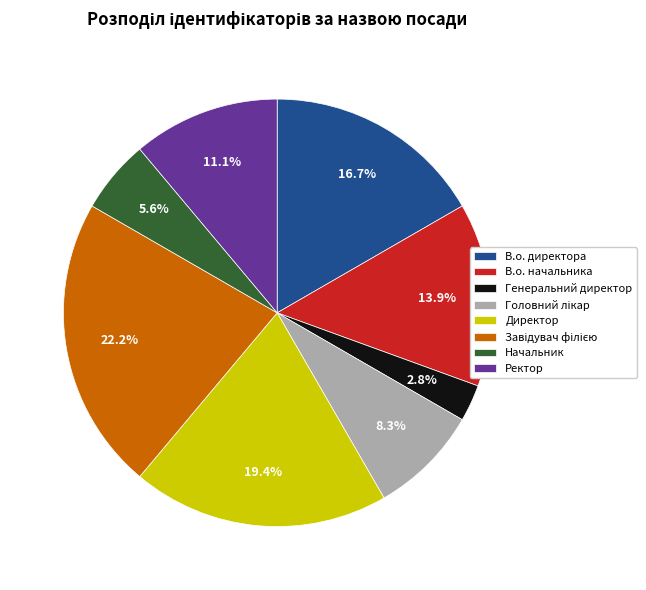

Is there any slice that represents more than half of the pie?

No